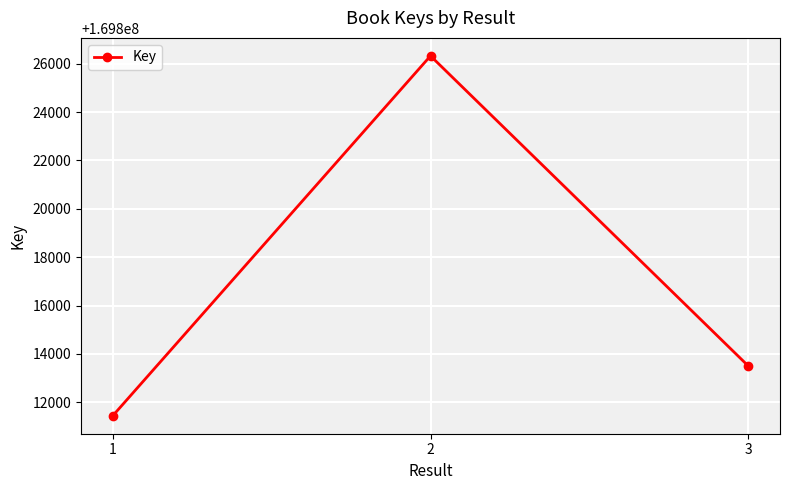

What is the change in value from 2 to 3?

-12820